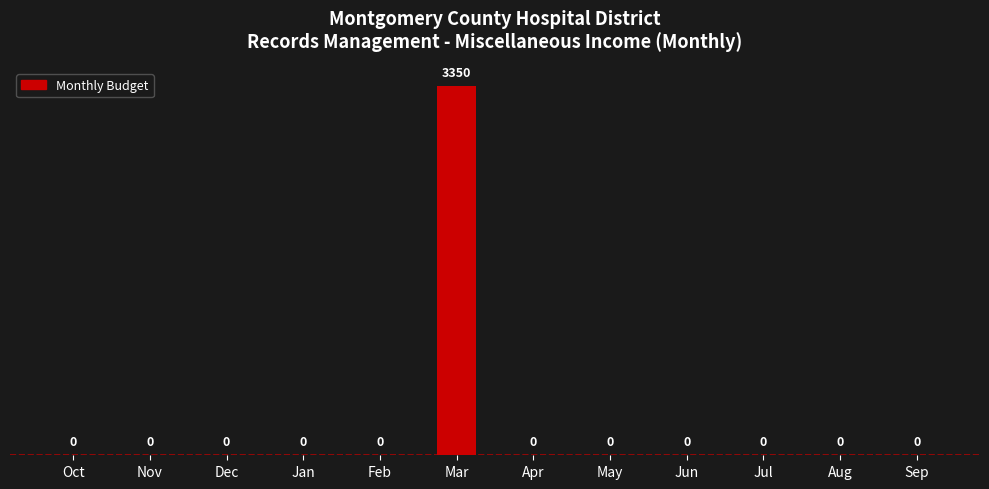

Reading left to right, what are all the values shown in this chart?

0	0	0	0	0	3350	0	0	0	0	0	0